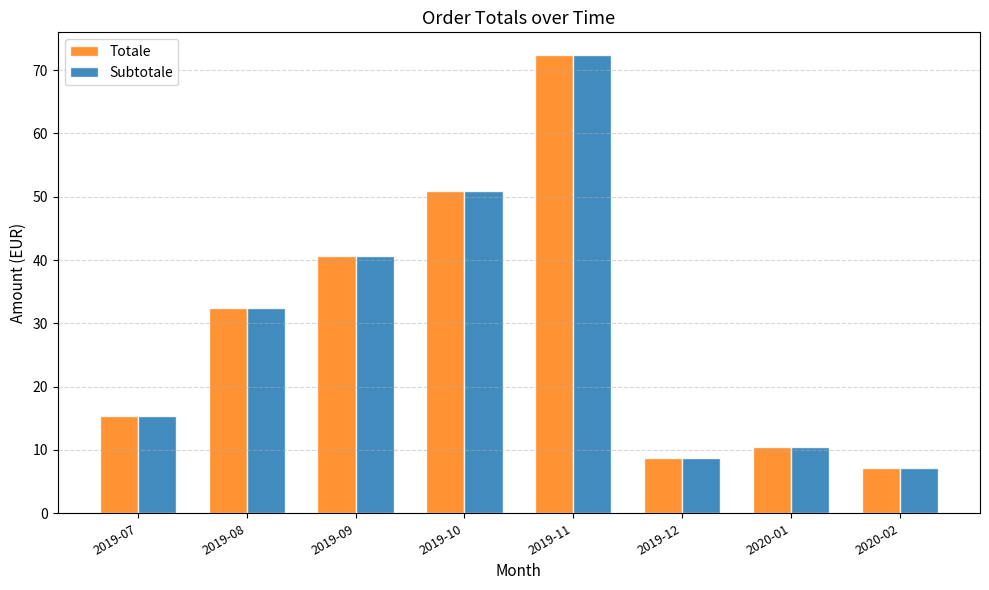

What is the difference between the second highest and second lowest values in the Subtotale series?

42.2